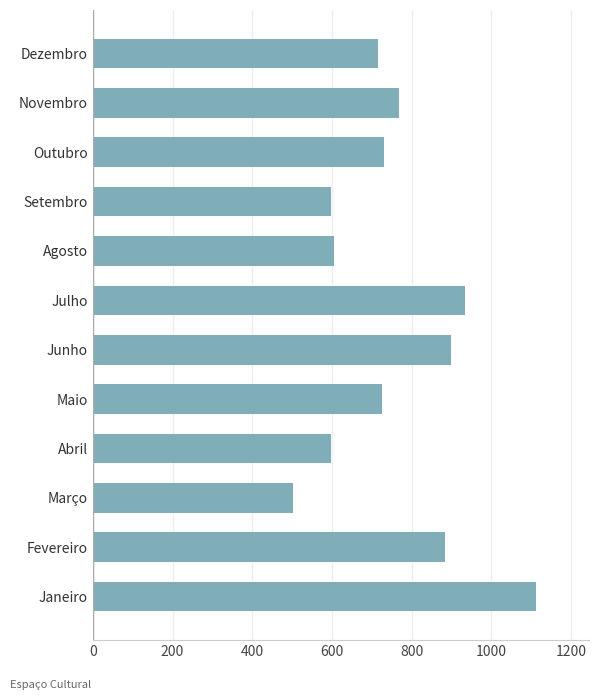

What is the minimum value shown in the chart?

503